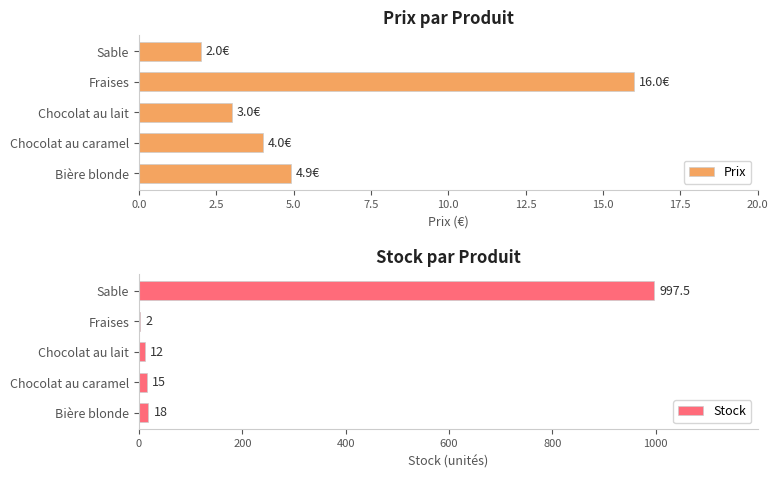

Between 0.0 and 5.0, which series saw the biggest shift?

Stock